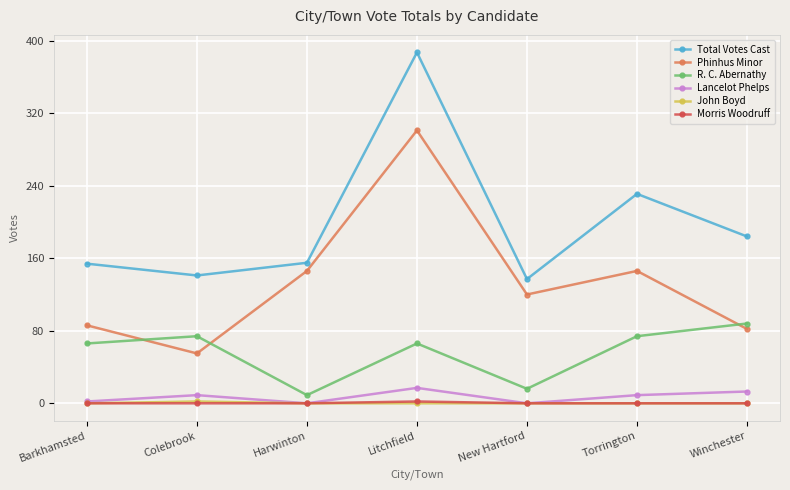

True or false: Total Votes Cast and R. C. Abernathy cross at least once.

False